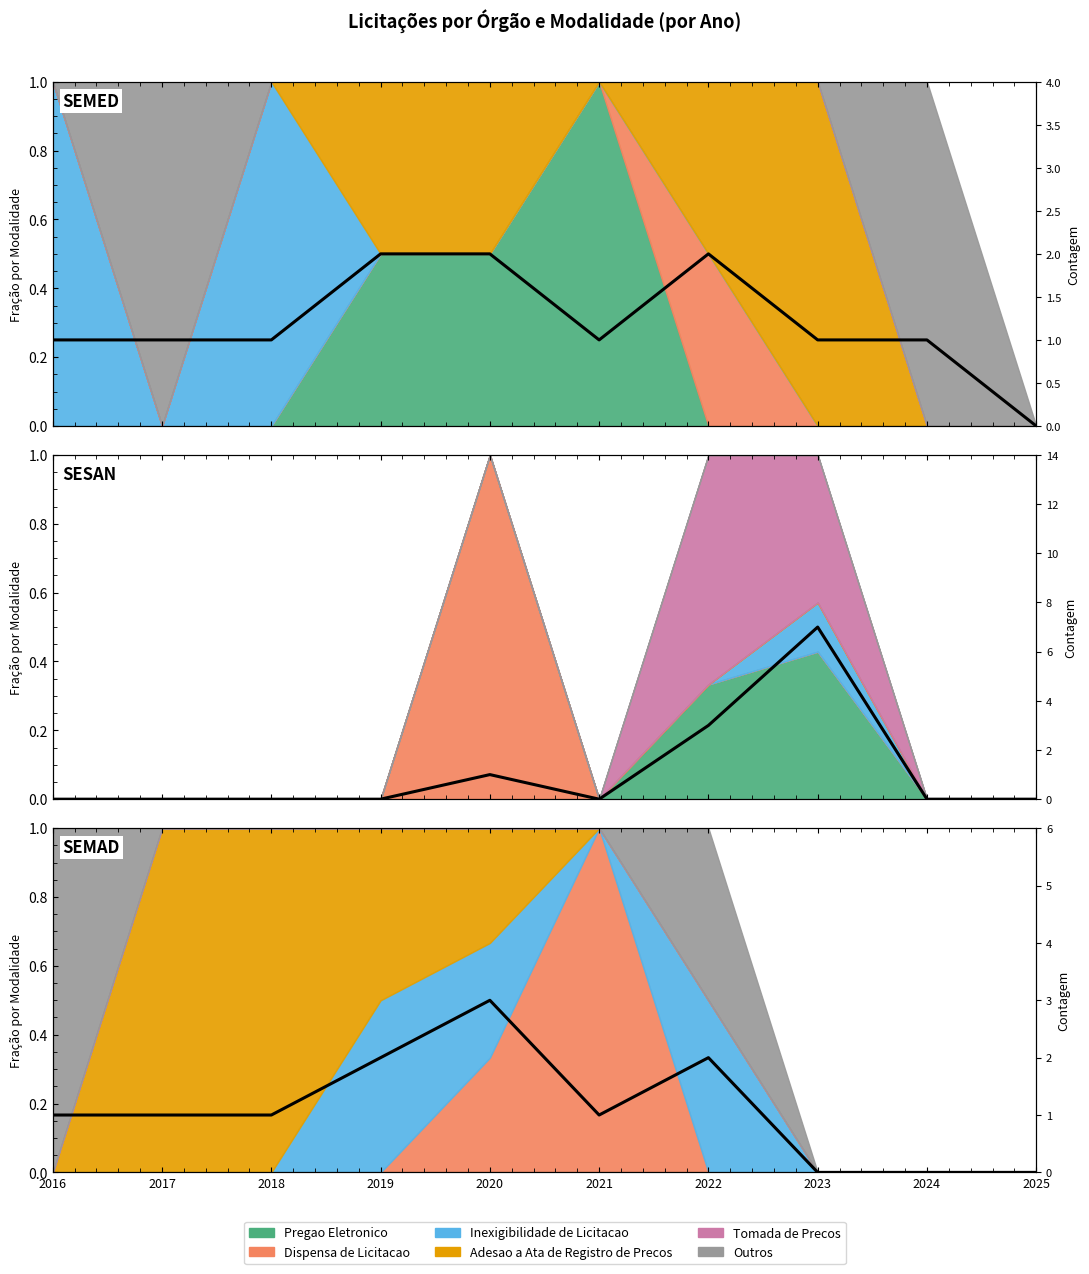

What value does the data have at 2016?

1